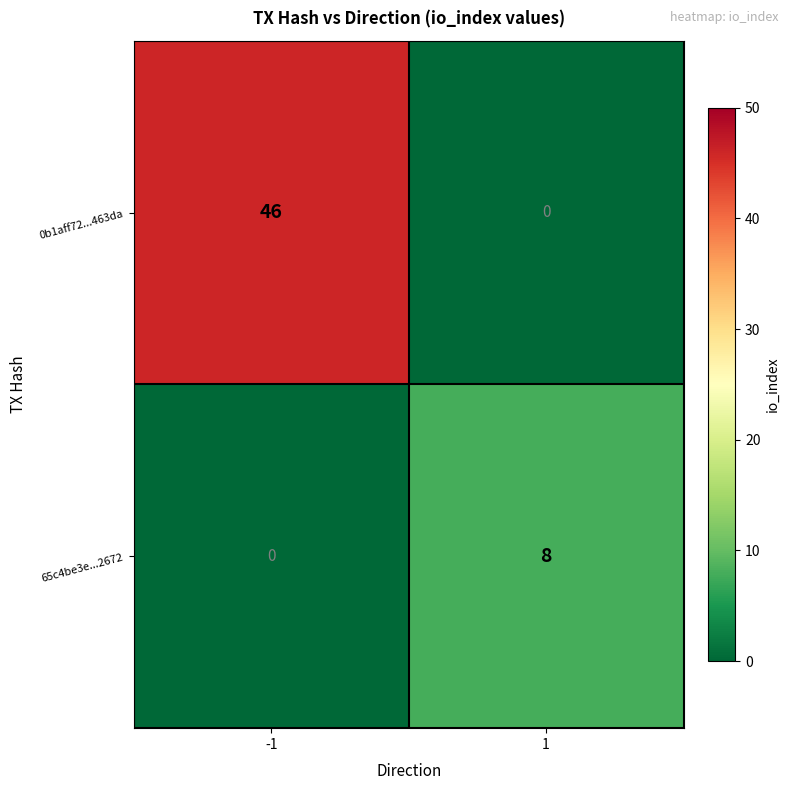

At 1, list the series in order from largest to smallest.

65c4be3e...2672, 0b1aff72...463da